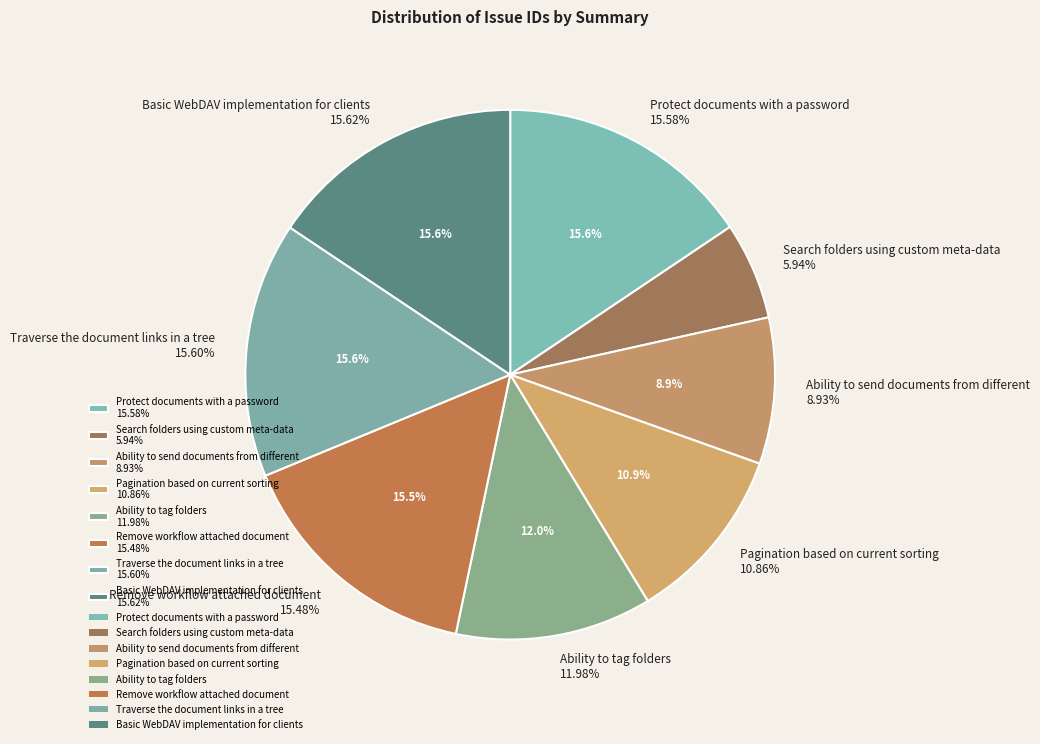

Is it true that Remove workflow attached document is 15% of the pie?

True